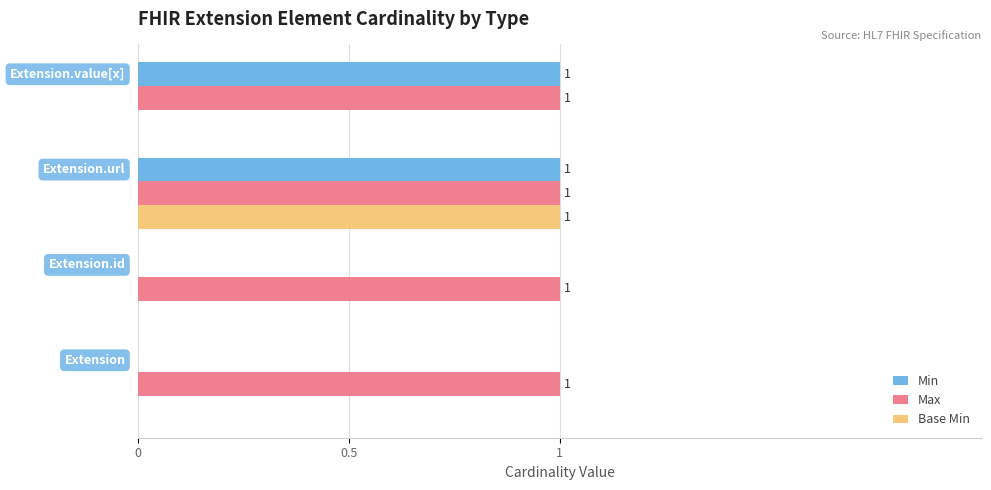

What are all the series names shown in the legend?

Min, Max, Base Min